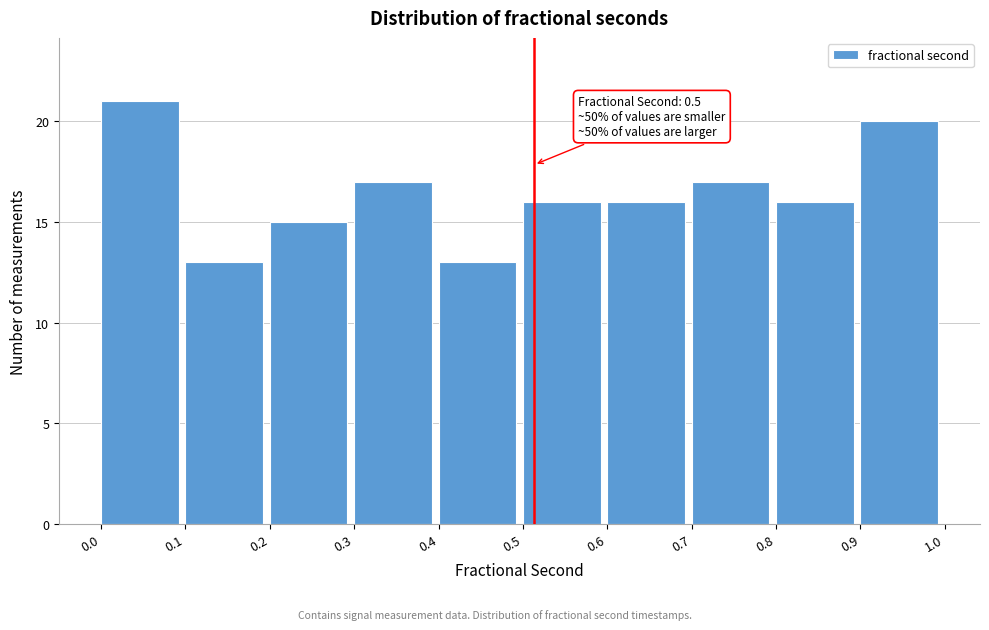

Reading left to right, what are all the values shown in this chart?

21	13	15	17	13	16	16	17	16	20